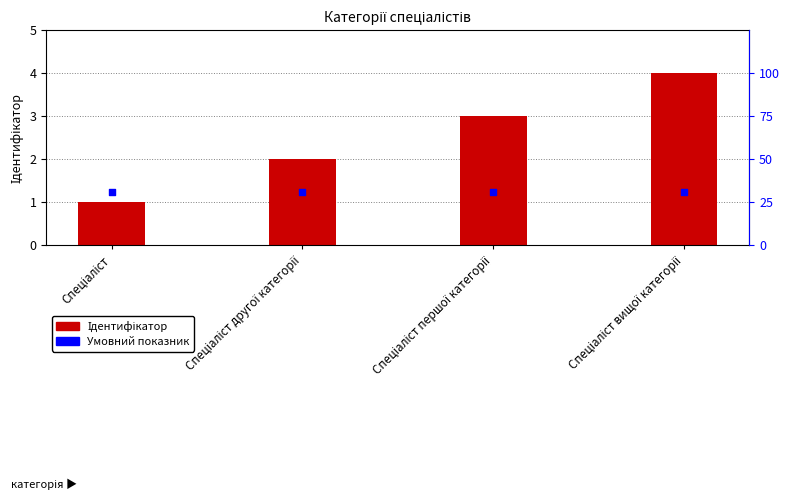

At which category is the sum across all series the highest?

Спеціаліст вищої категорії